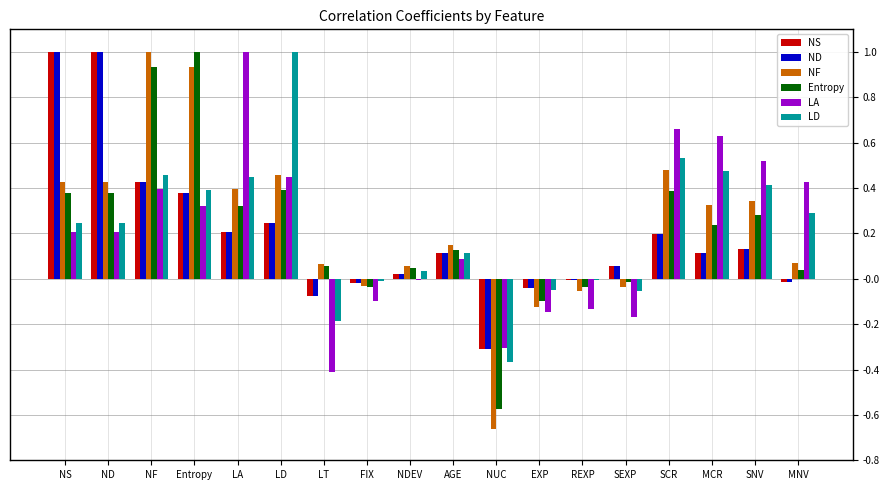

Between SCR and SNV, which series saw the biggest shift?

LA